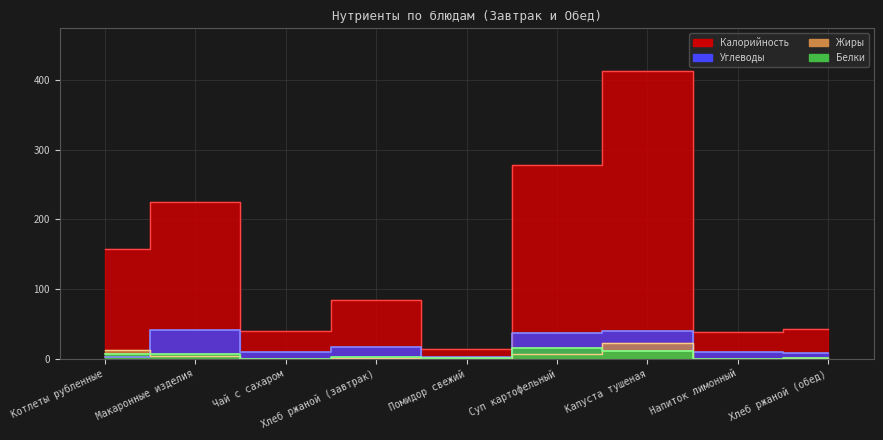

Reading right to left, transcribe all the data shown in this chart.

Калорийность: Хлеб ржаной (обед)=42.0	Напиток лимонный=37.7	Капуста тушеная=412.4	Суп картофельный=277.4	Помидор свежий=13.2	Хлеб ржаной (завтрак)=84.5	Чай с сахаром=39.8	Макаронные изделия=224.9	Котлеты рубленные=157.6
Белки: Хлеб ржаной (обед)=1.3	Напиток лимонный=0.1	Капуста тушеная=10.5	Суп картофельный=14.8	Помидор свежий=0.7	Хлеб ржаной (завтрак)=2.7	Чай с сахаром=0.0	Макаронные изделия=6.4	Котлеты рубленные=6.7
Жиры: Хлеб ржаной (обед)=0.2	Напиток лимонный=0.0	Капуста тушеная=22.3	Суп картофельный=6.9	Помидор свежий=0.1	Хлеб ржаной (завтрак)=0.4	Чай с сахаром=0.0	Макаронные изделия=3.2	Котлеты рубленные=12.8
Углеводы: Хлеб ржаной (обед)=8.5	Напиток лимонный=9.1	Капуста тушеная=39.5	Суп картофельный=37.2	Помидор свежий=2.3	Хлеб ржаной (завтрак)=17.0	Чай с сахаром=9.7	Макаронные изделия=41.2	Котлеты рубленные=2.7